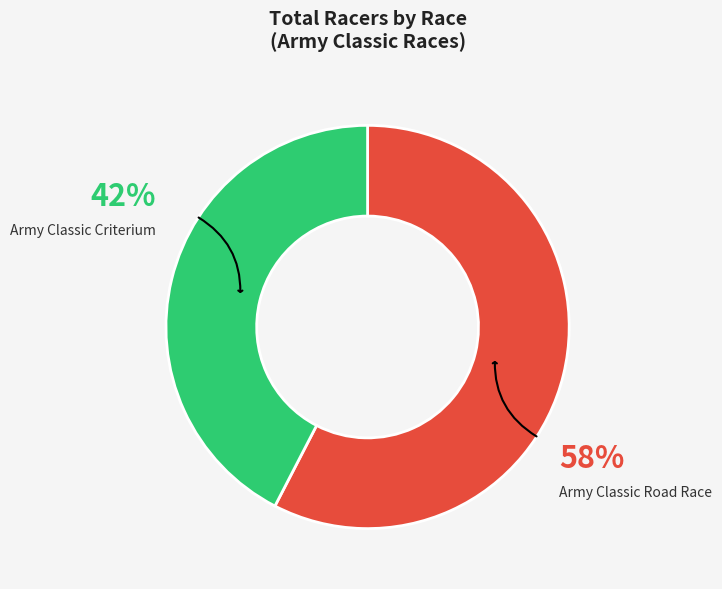

To the nearest percent, what is the average slice percentage?

50%